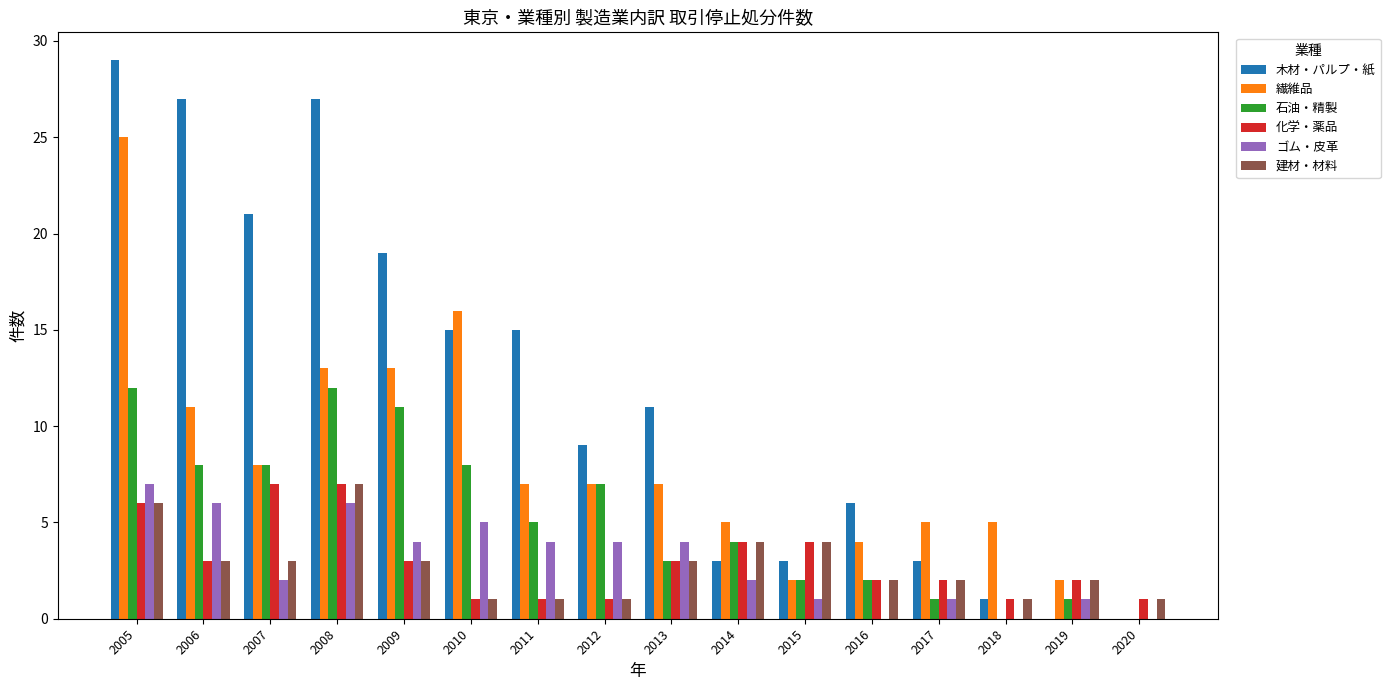

Count the number of categories in the chart.

16